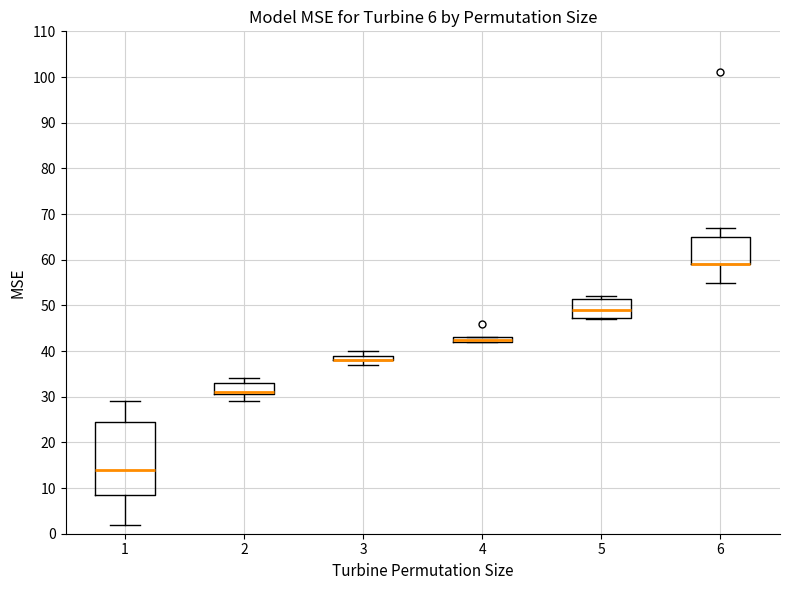

Where is the upper edge of the box at x = 1 on the y-axis? The values are not printed on the chart, so give them approximately, as read against the axis.

25